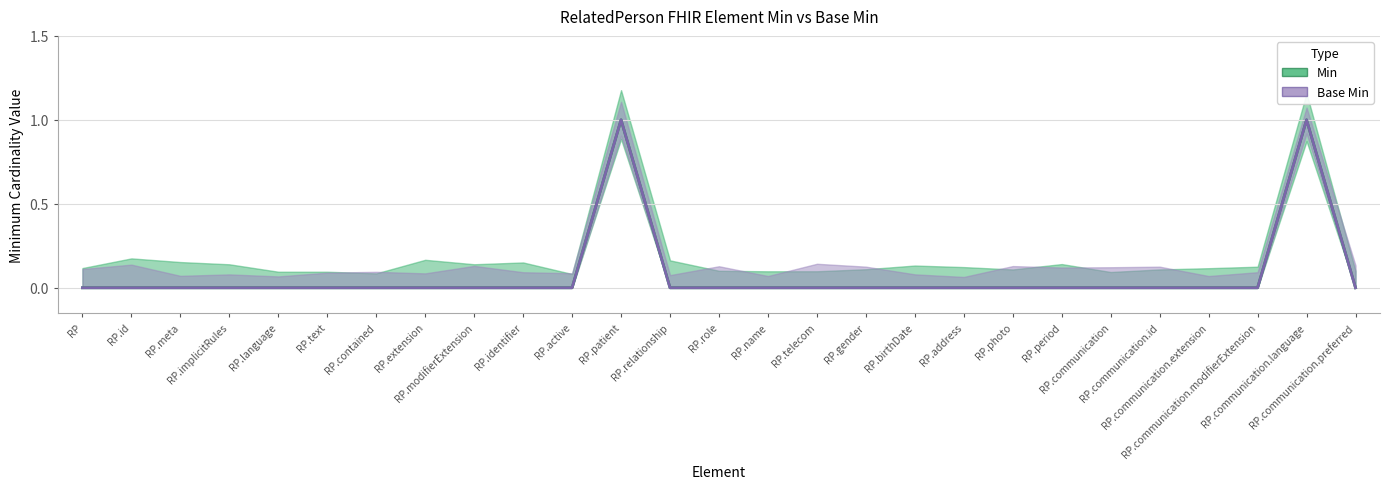

Is the value of Base Min at RP.meta greater than the value of Min at RP.address?

No